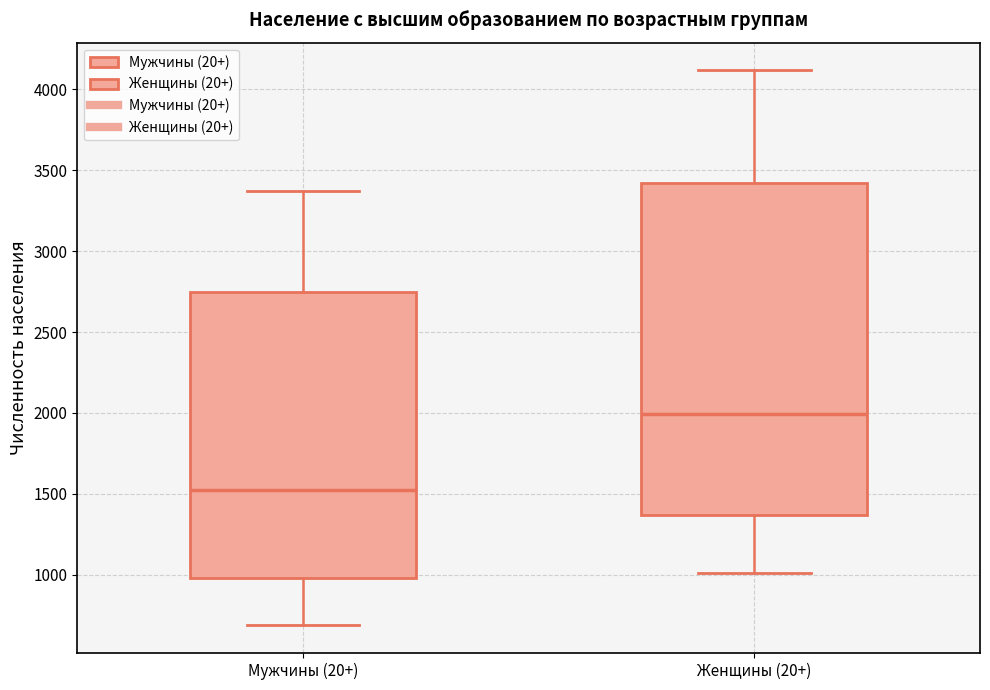

Reading left to right, read every box against the y-axis: the position of its median line, the range the box covers, and the ends of its whiskers. The values are not printed on the chart, so give them approximately, as read against the axis.

Мужчины (20+): median 1500, box 1000 to 2750, whiskers 700 to 3350
Женщины (20+): median 2000, box 1350 to 3400, whiskers 1000 to 4100